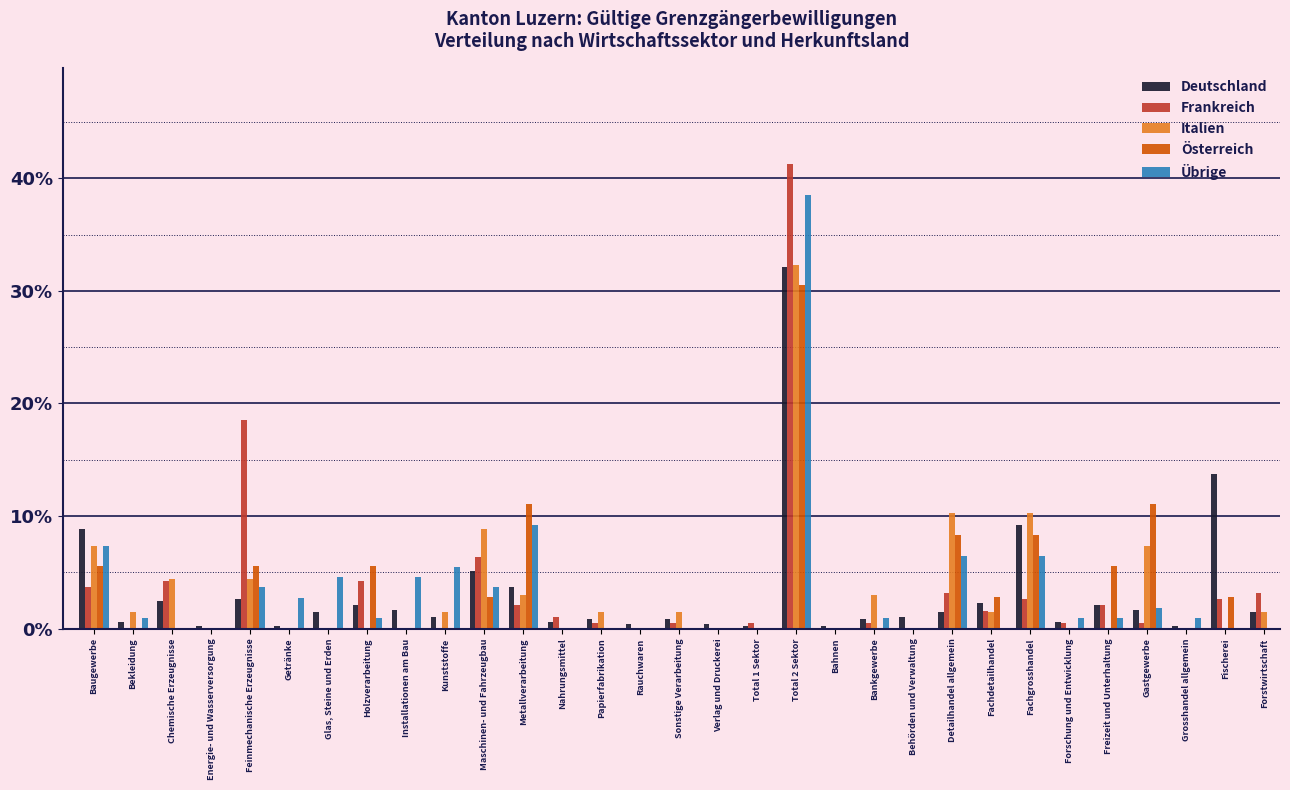

Which category has the highest value in the Österreich series?

Total 2 Sektor